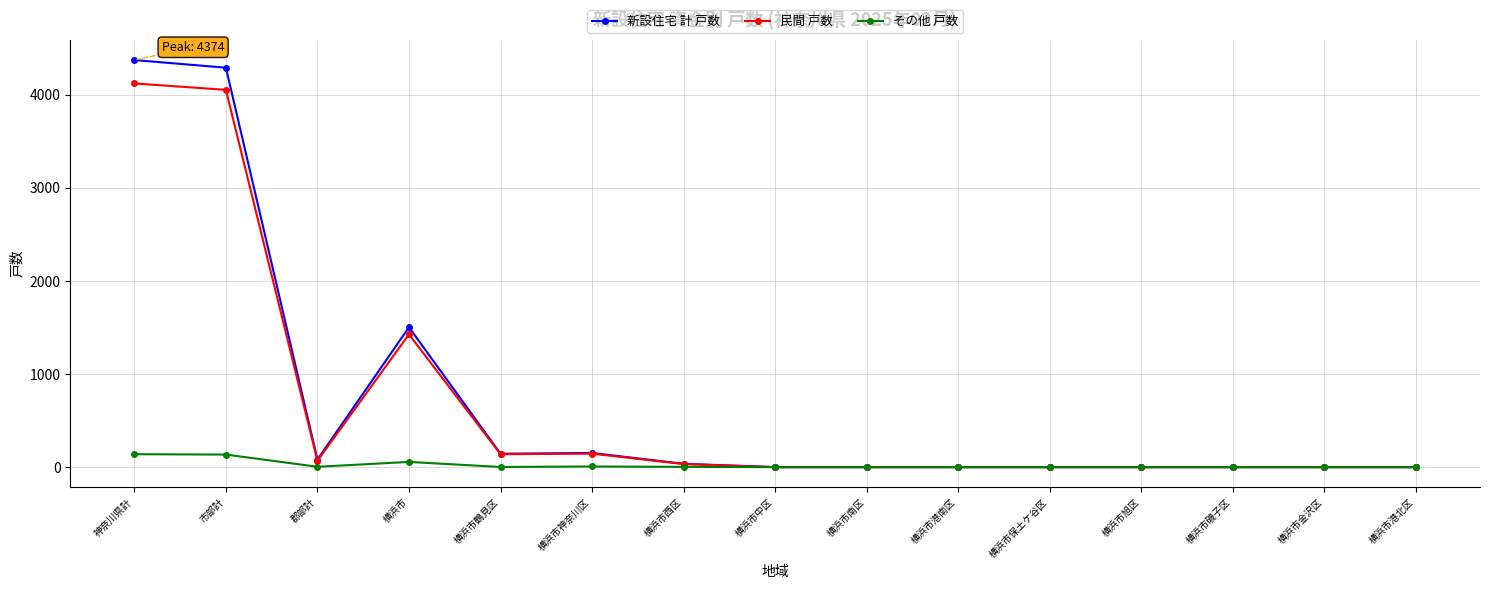

What is the label of the 12th point from the right?

横浜市